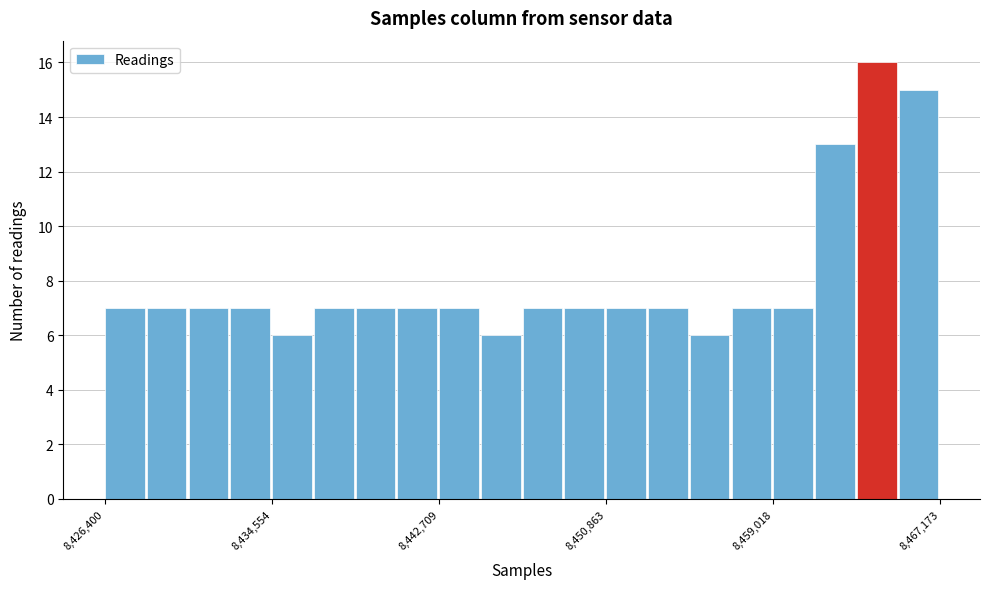

Read against the x-axis, roughly where is the centre of the tallest bar?

8464000